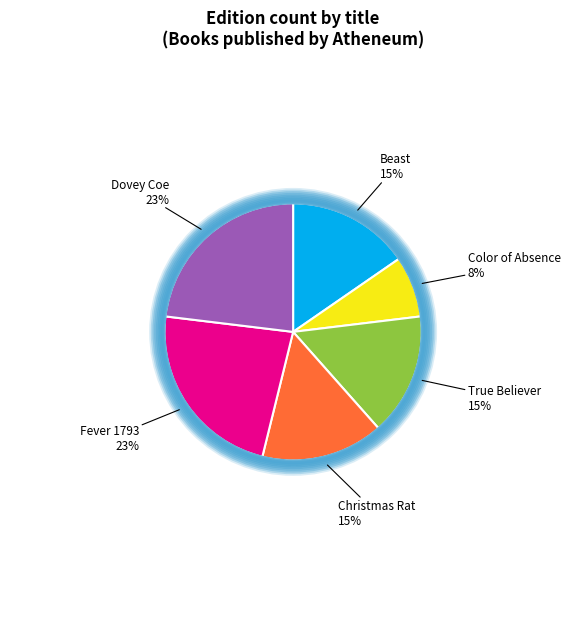

Combined, do Christmas Rat and Color of Absence account for over 50%?

No